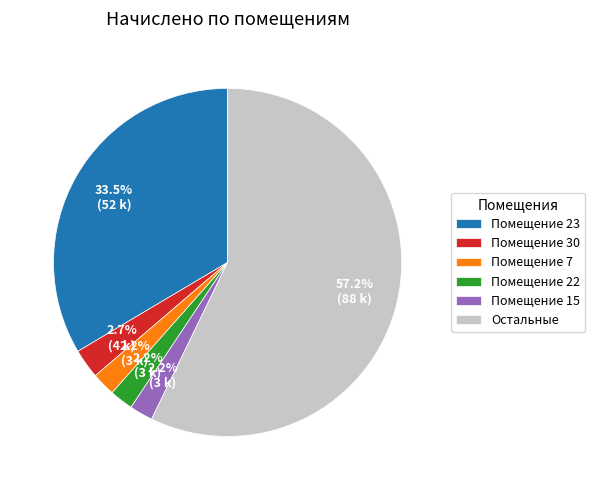

Which has a higher value, Помещение 23 or Остальные?

Остальные